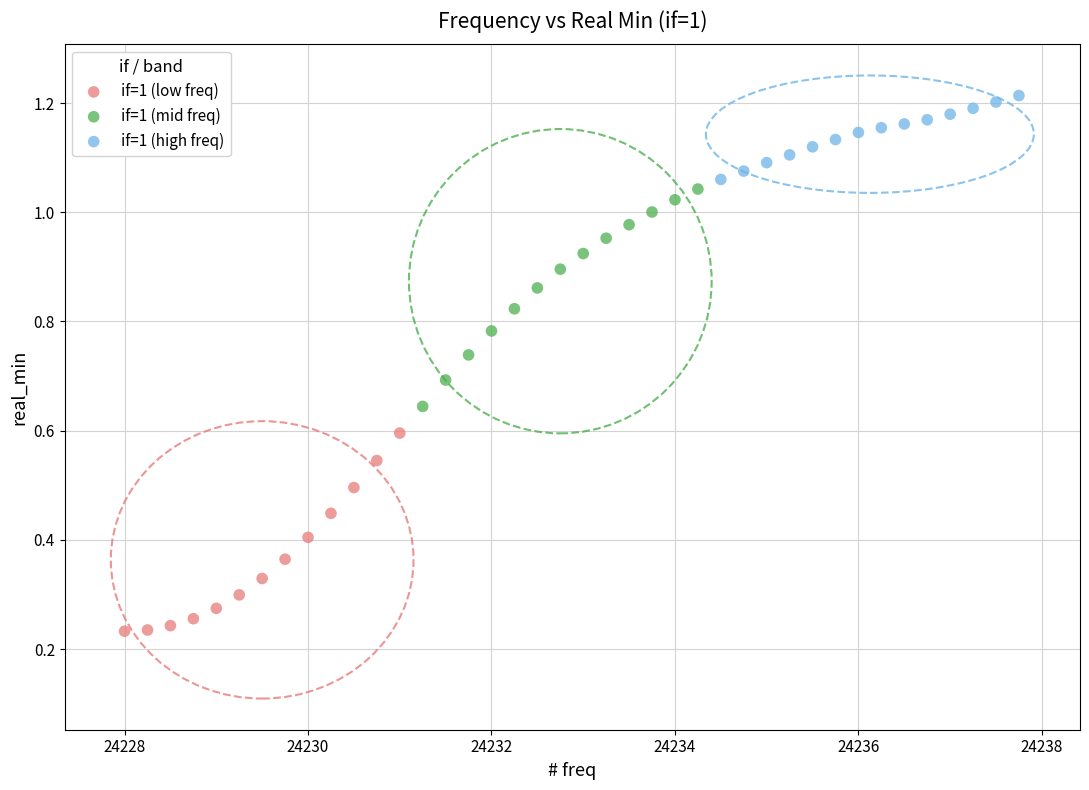

Which series reaches the maximum Y coordinate?

if=1 (high freq)